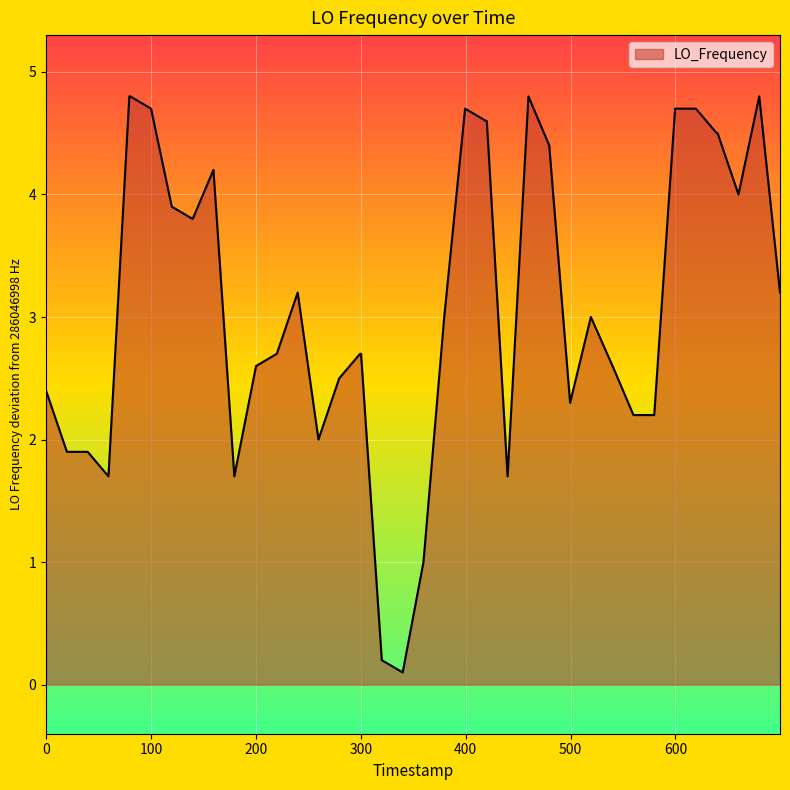

What is the maximum value shown in the chart?

4.8